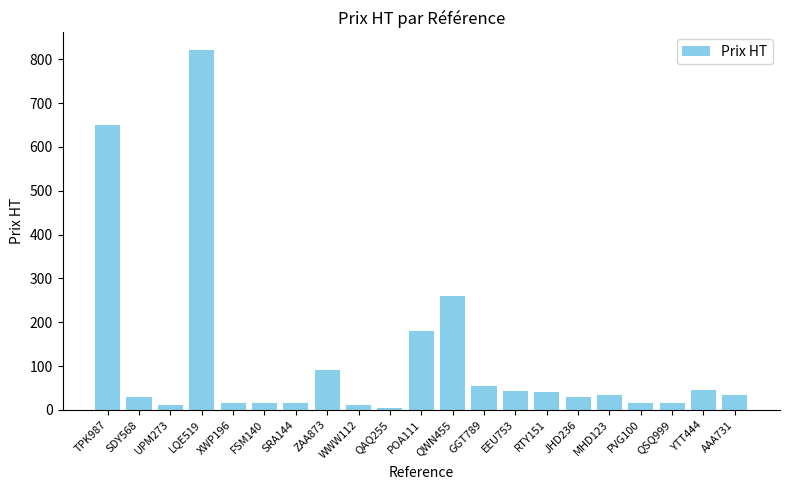

What is the maximum value shown in the chart?

820